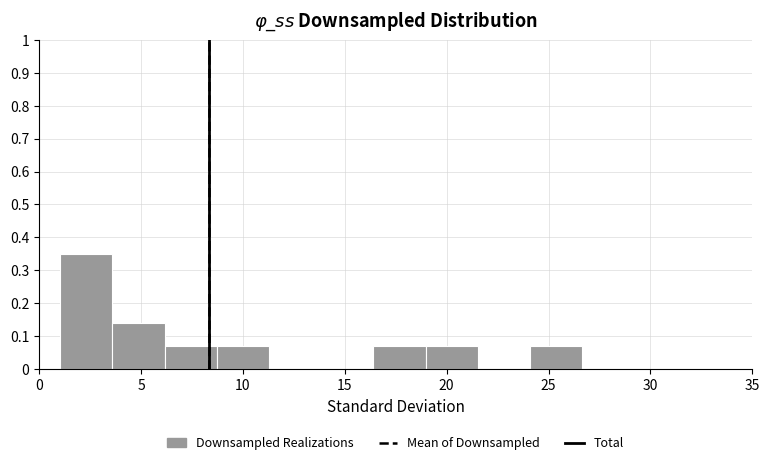

Over which range of the x-axis is the bar tallest?

1.0 to 3.5